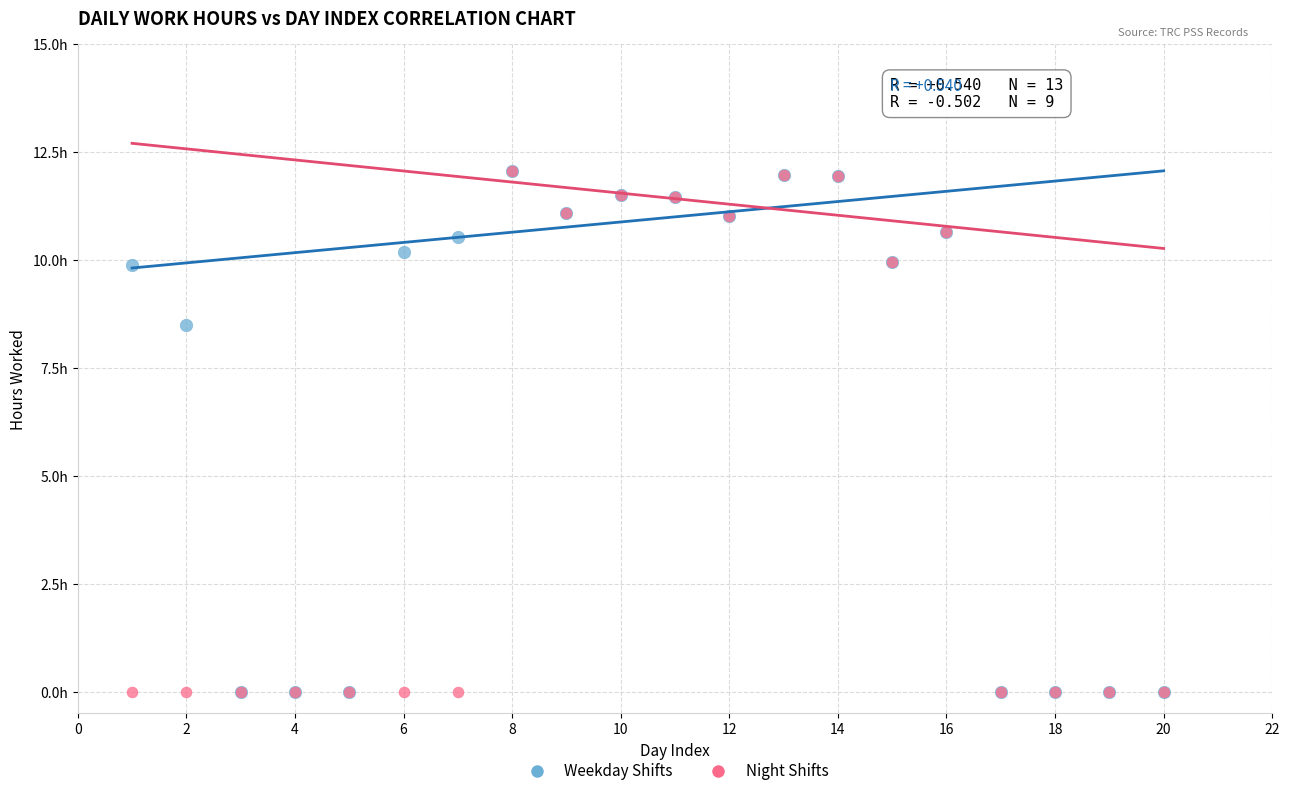

What are all the series names shown in the legend?

Weekday Shifts, Night Shifts